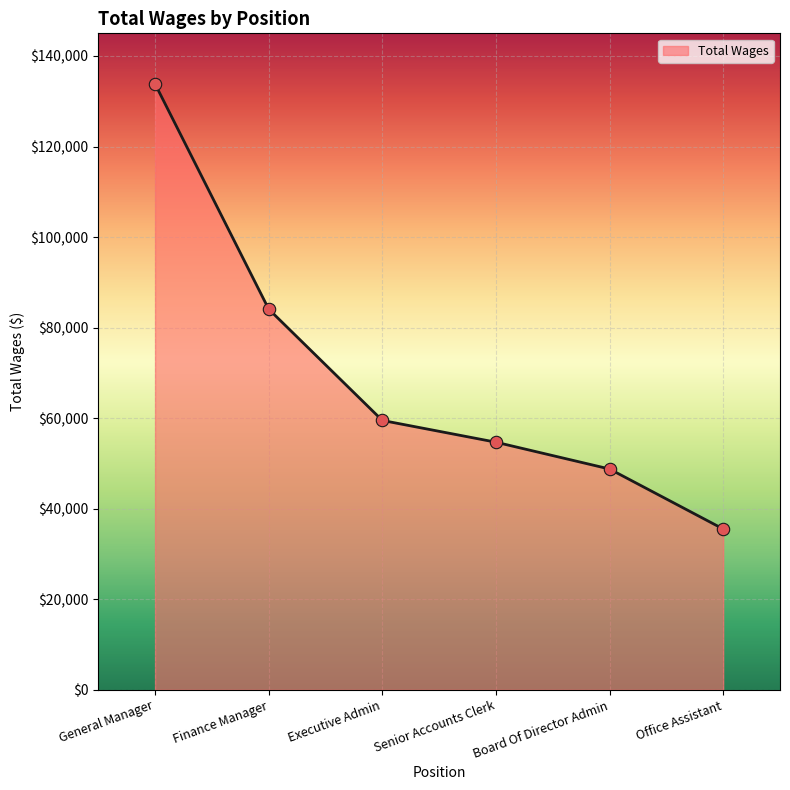

What is the change in value from General Manager to Executive Admin?

-74332